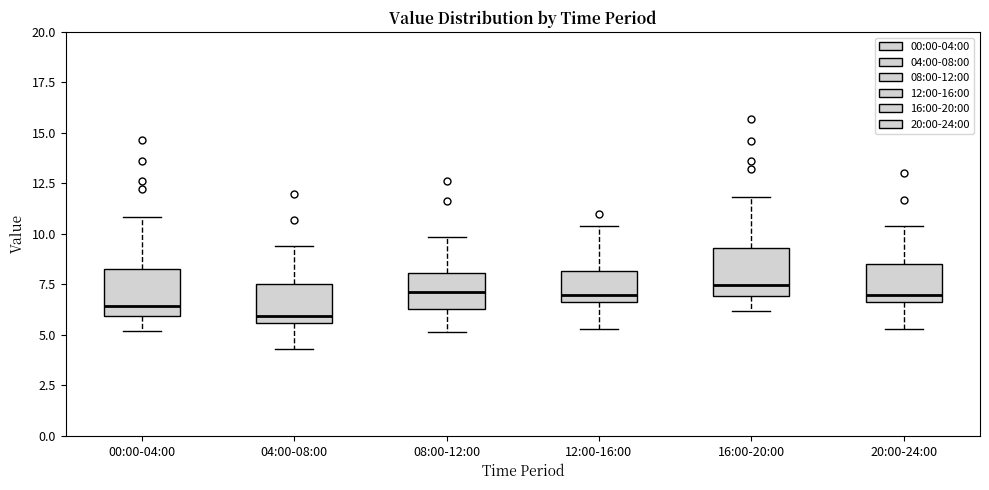

Where does the upper whisker of the box for 08:00-12:00 end on the y-axis? The values are not printed on the chart, so give them approximately, as read against the axis.

10.0